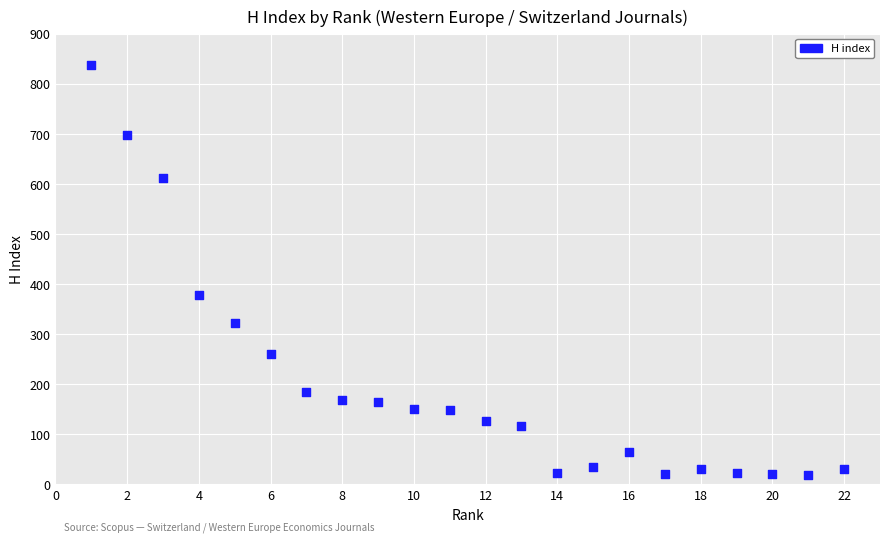

What is the range of Y values (max minus min)?

820